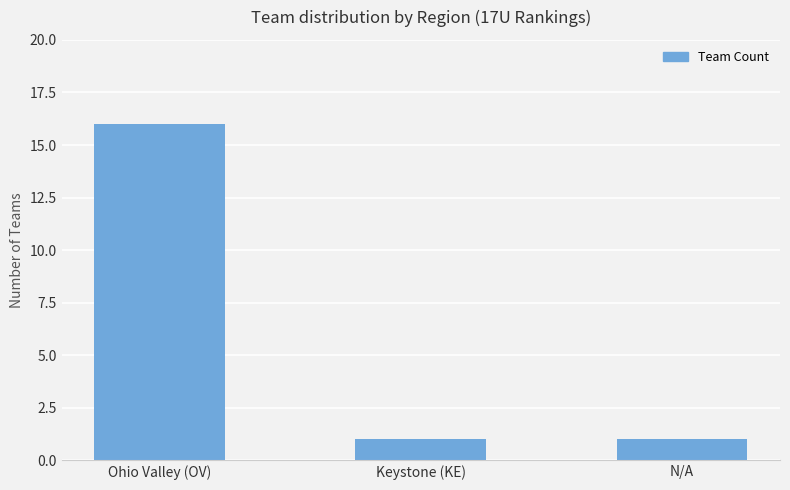

True or false: the data shows 16 at Ohio Valley (OV).

True